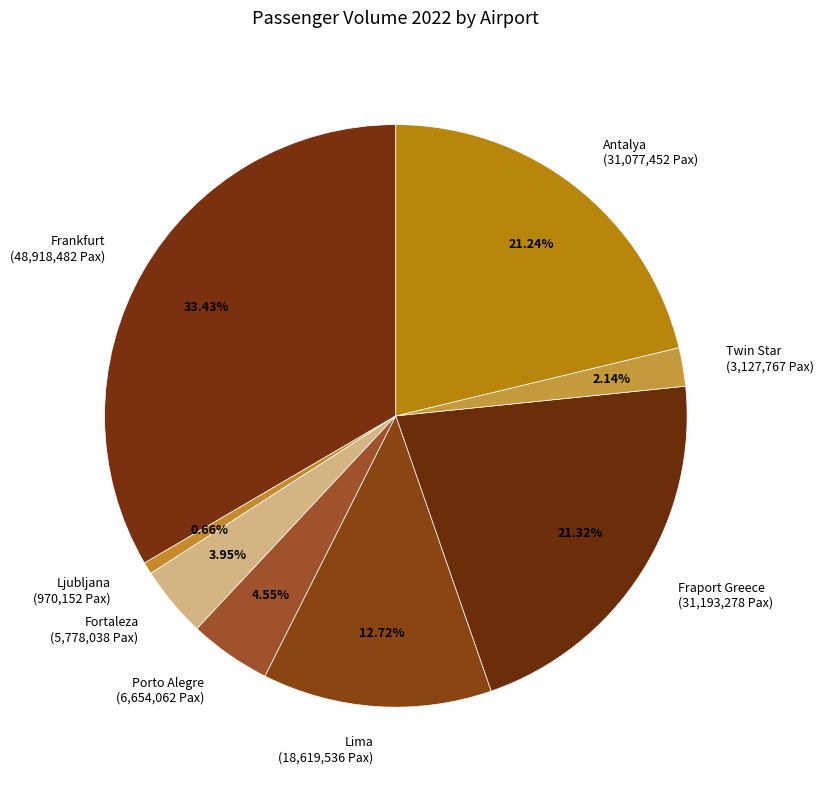

The Lima slice represents 13% of the pie. True or false?

True